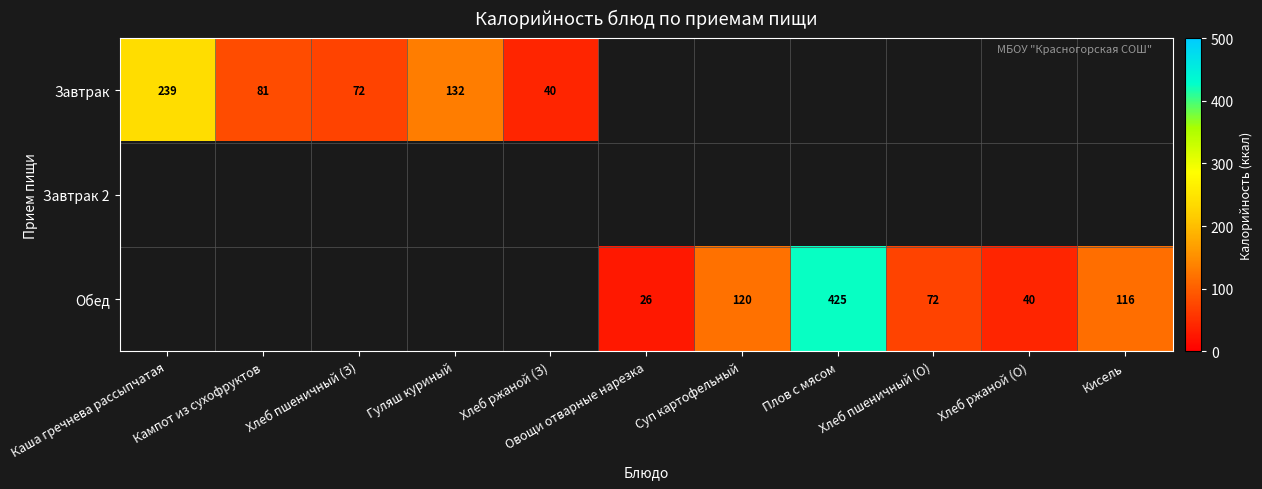

The value of Обед at Кисель is 188. True or false?

False